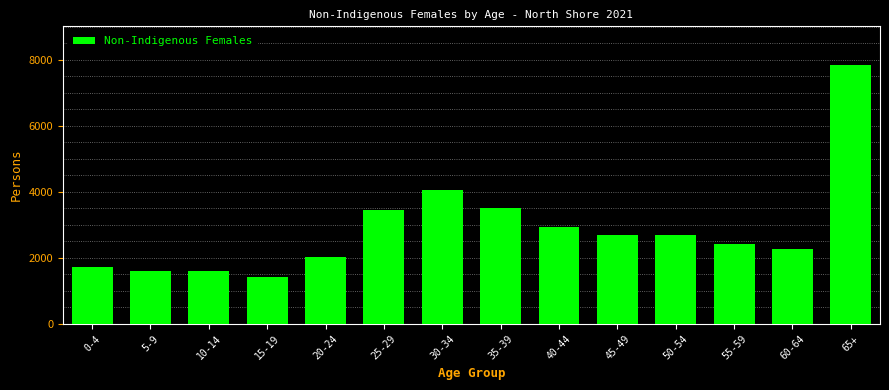

What is the maximum value shown in the chart?

7831